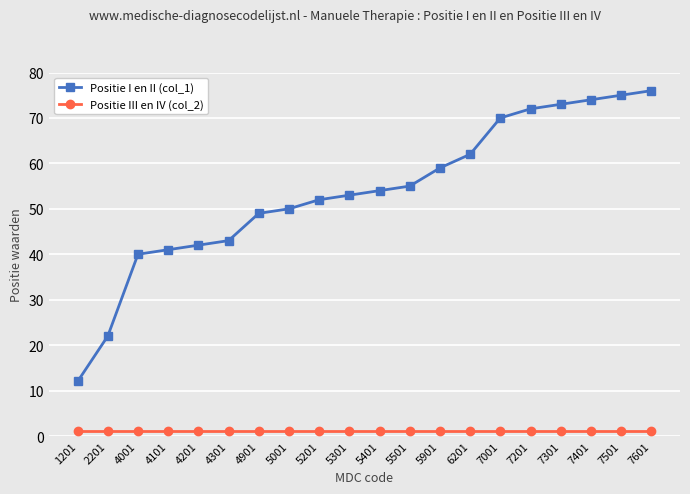

List the series in order of their peak value, lowest first.

Positie III en IV (col_2), Positie I en II (col_1)